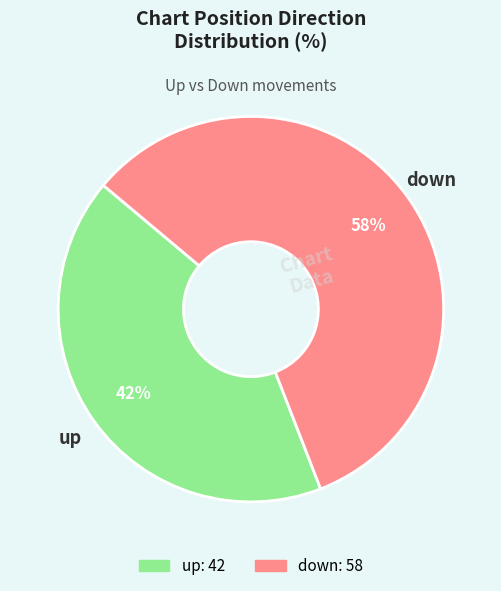

To the nearest percent, what portion does down represent?

58%